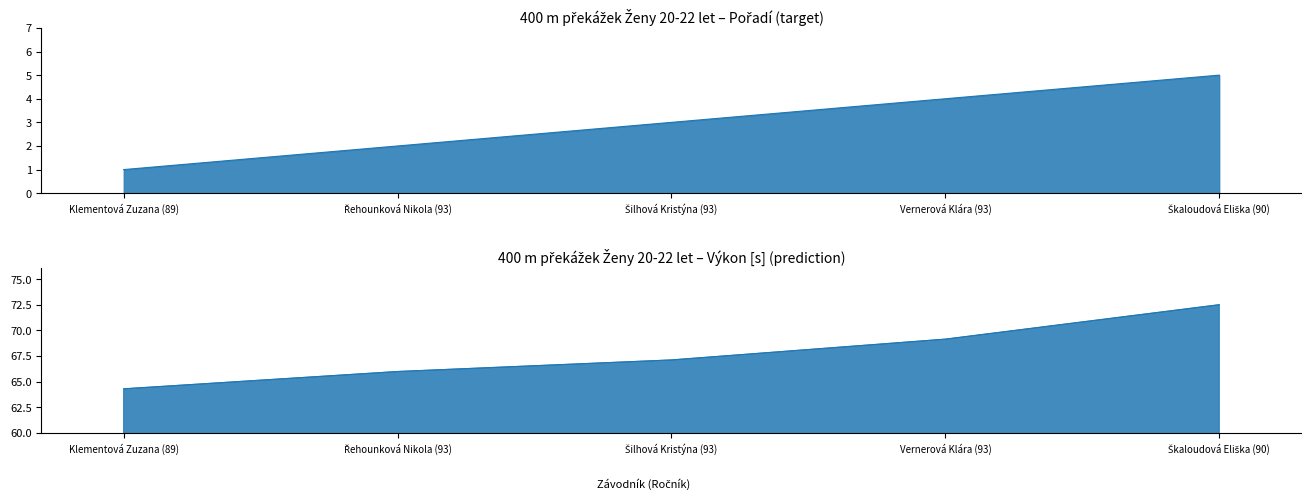

Reading left to right, extract all data points from this chart.

Klementová Zuzana (89)=1	Řehounková Nikola (93)=2	Šilhová Kristýna (93)=3	Vernerová Klára (93)=4	Škaloudová Eliška (90)=5